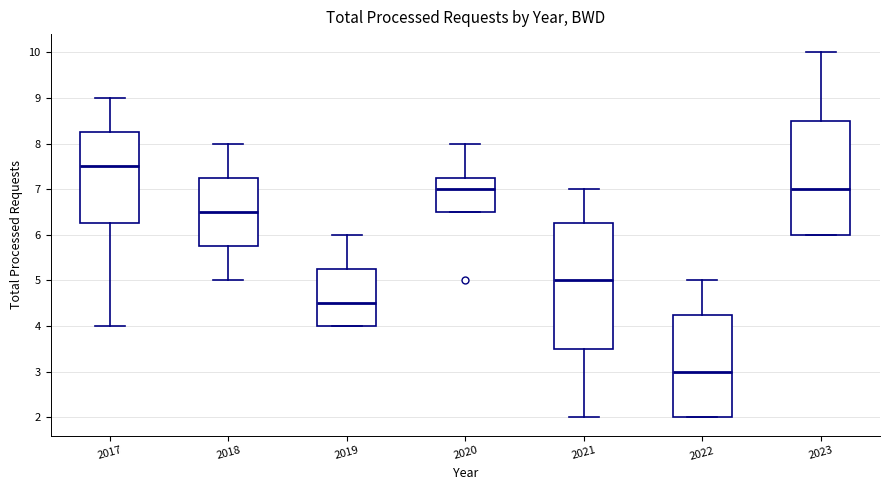

Which box is the tallest, from its lower edge to its upper edge?

2021